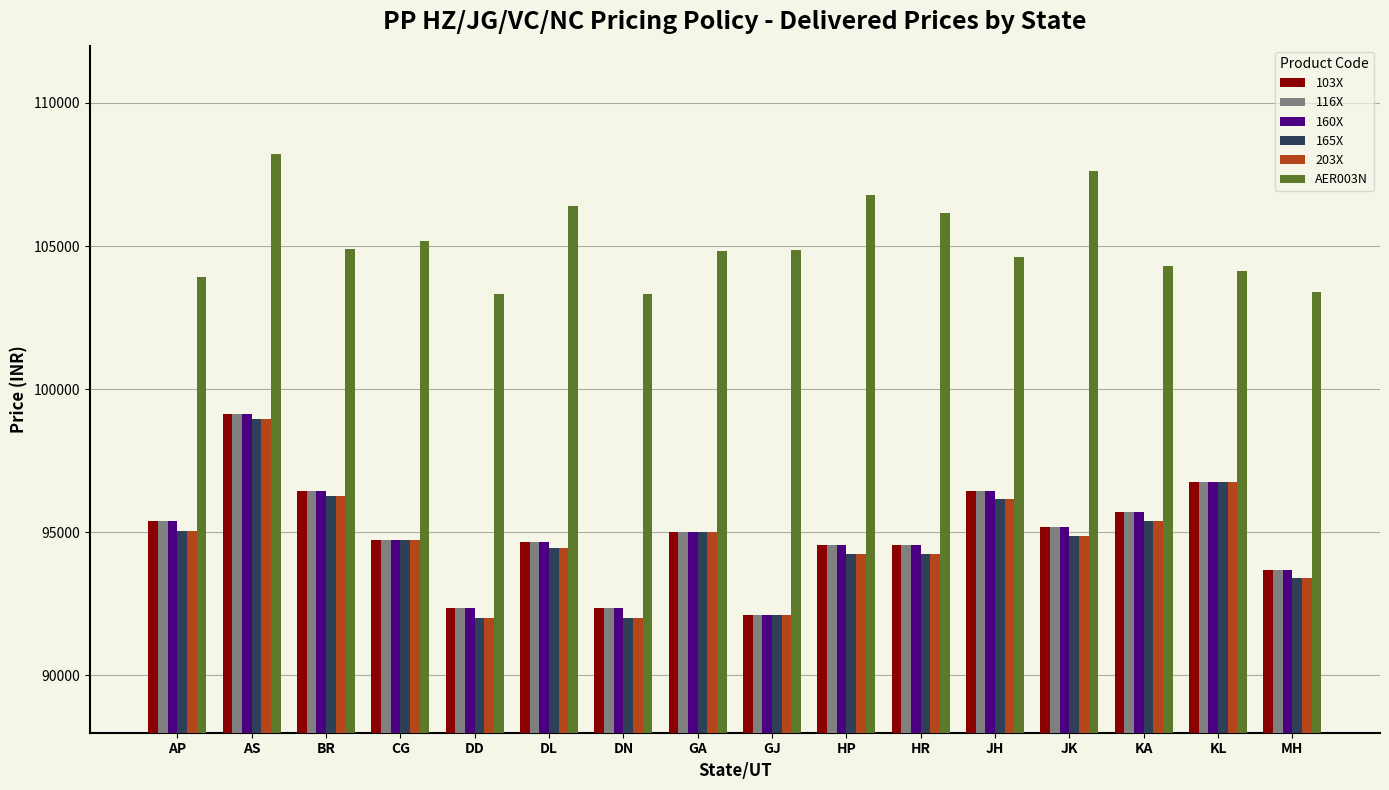

How many distinct data groups are displayed?

6